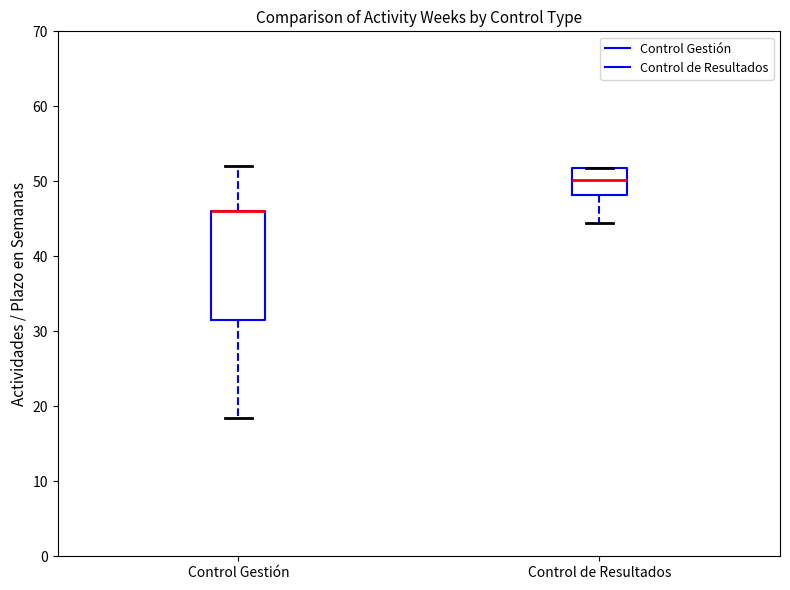

Which box is the tallest, from its lower edge to its upper edge?

Control Gestión